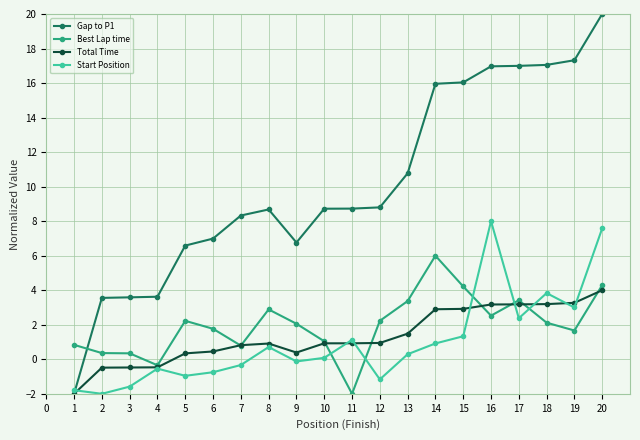

True or false: Start Position and Gap to P1 intersect in this chart.

True